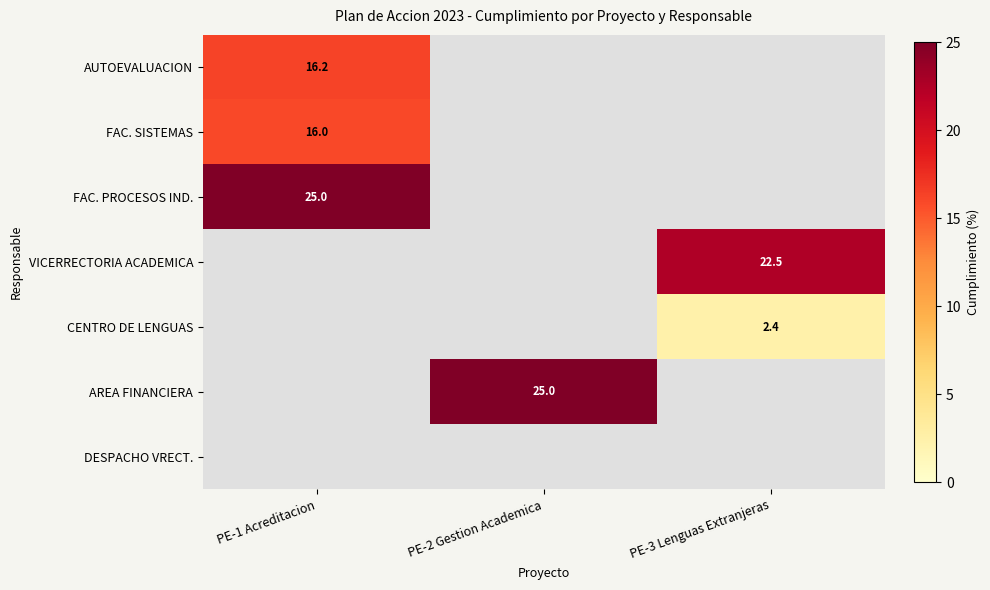

Is the value of VICERRECTORIA ACADEMICA at PE-3 Lenguas Extranjeras greater than the value of FAC. SISTEMAS at PE-1 Acreditacion?

Yes